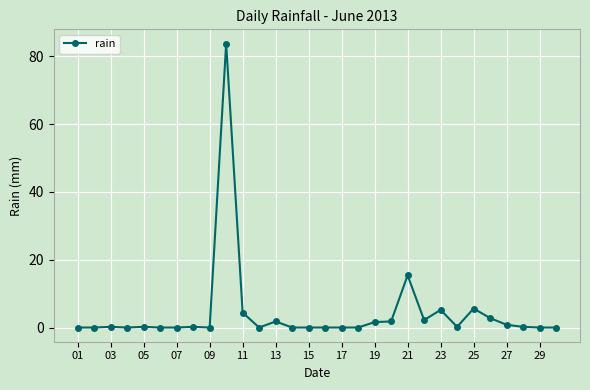

What is the difference between the maximum and minimum values?

83.8